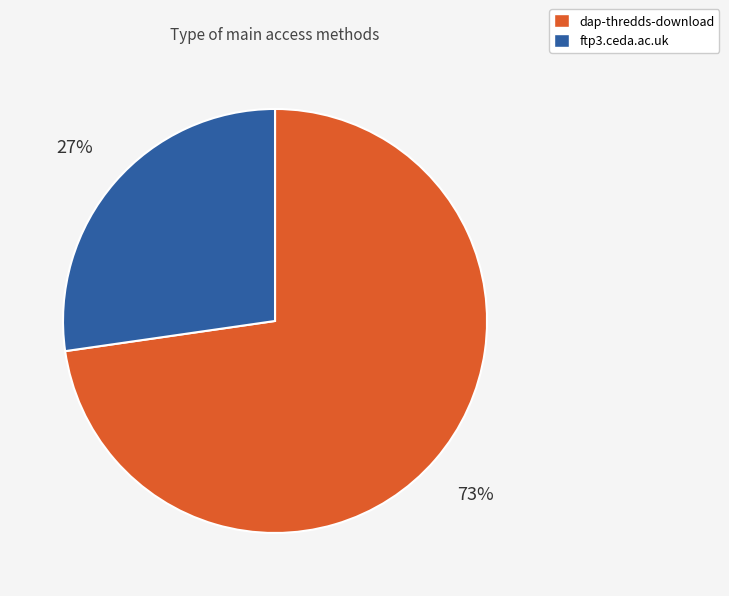

Which slice is the largest?

dap-thredds-download